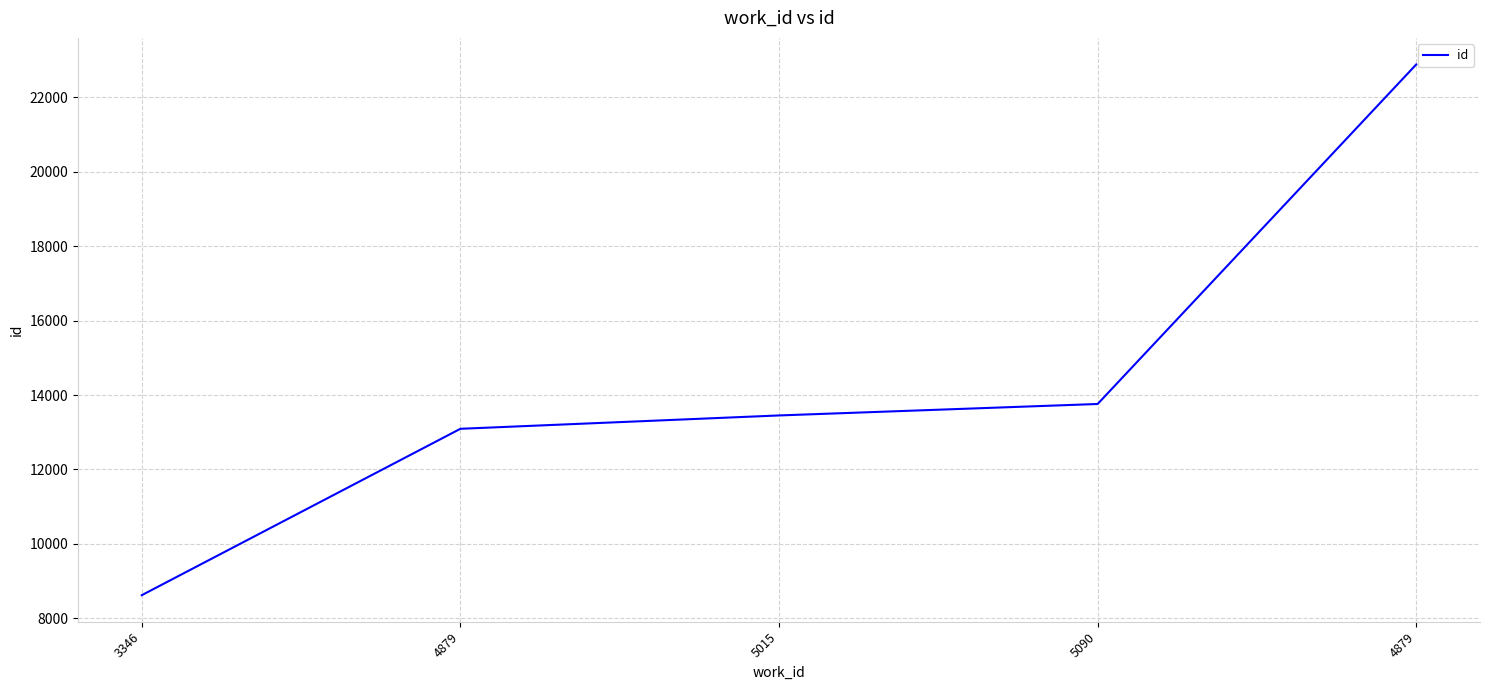

How many values are below 13451?

2